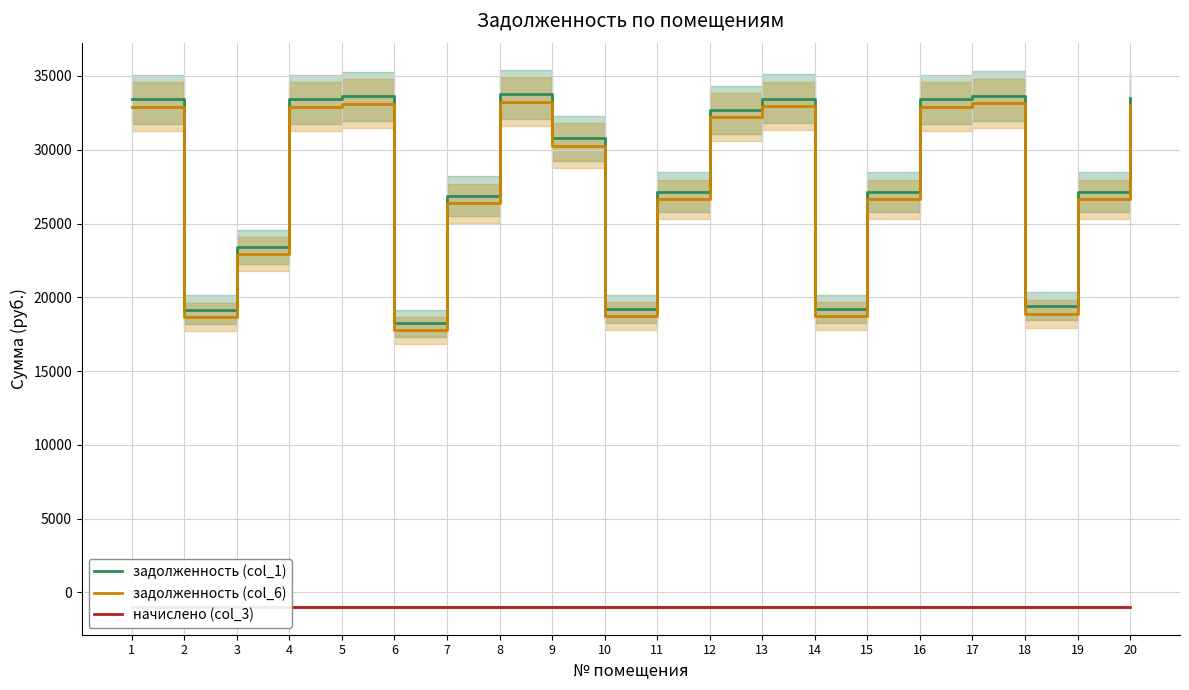

What is the difference between the second highest and second lowest values in the задолженность (col_6) series?

14488.9